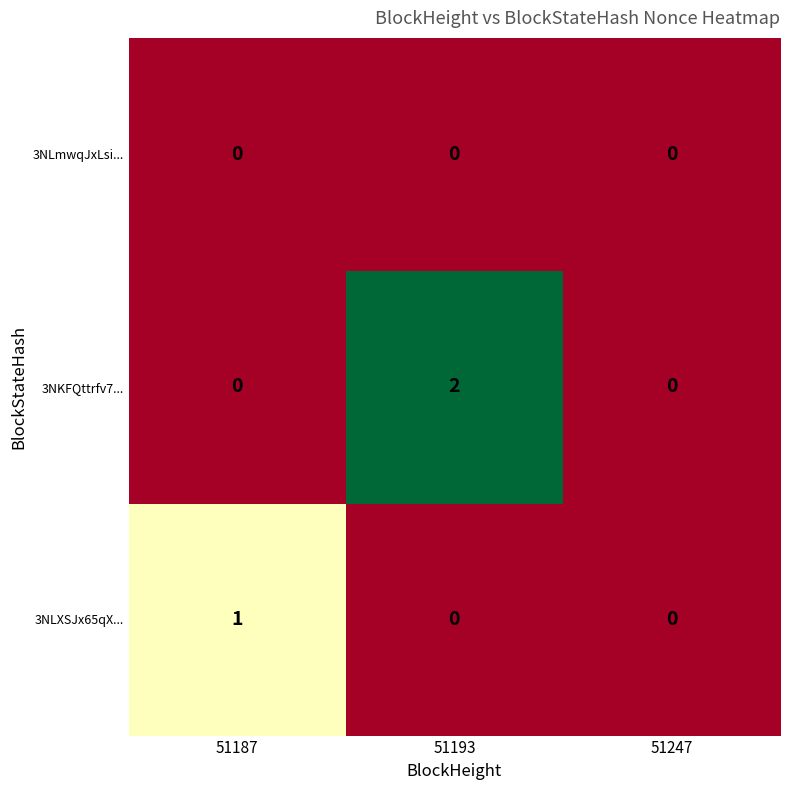

Reading left to right, extract all data points from this chart.

3NLmwqJxLsi...: 0	0	0
3NKFQttrfv7...: 0	2	0
3NLXSJx65qX...: 1	0	0